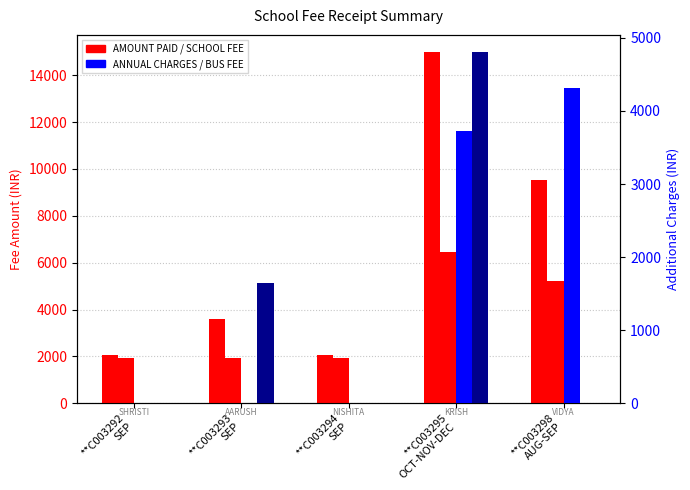

Is the value of AMOUNT PAID at **C003293
SEP greater than the value of SCHOOL FEE at **C003294
SEP?

Yes